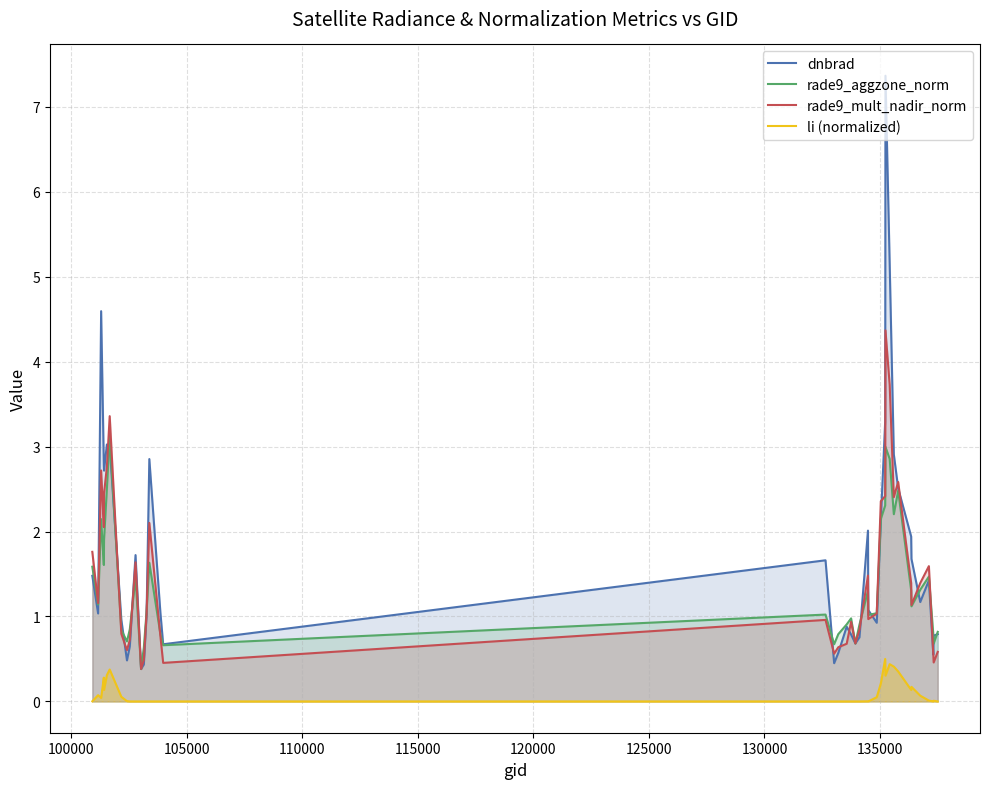

True or false: rade9_mult_nadir_norm and li (normalized) intersect in this chart.

False